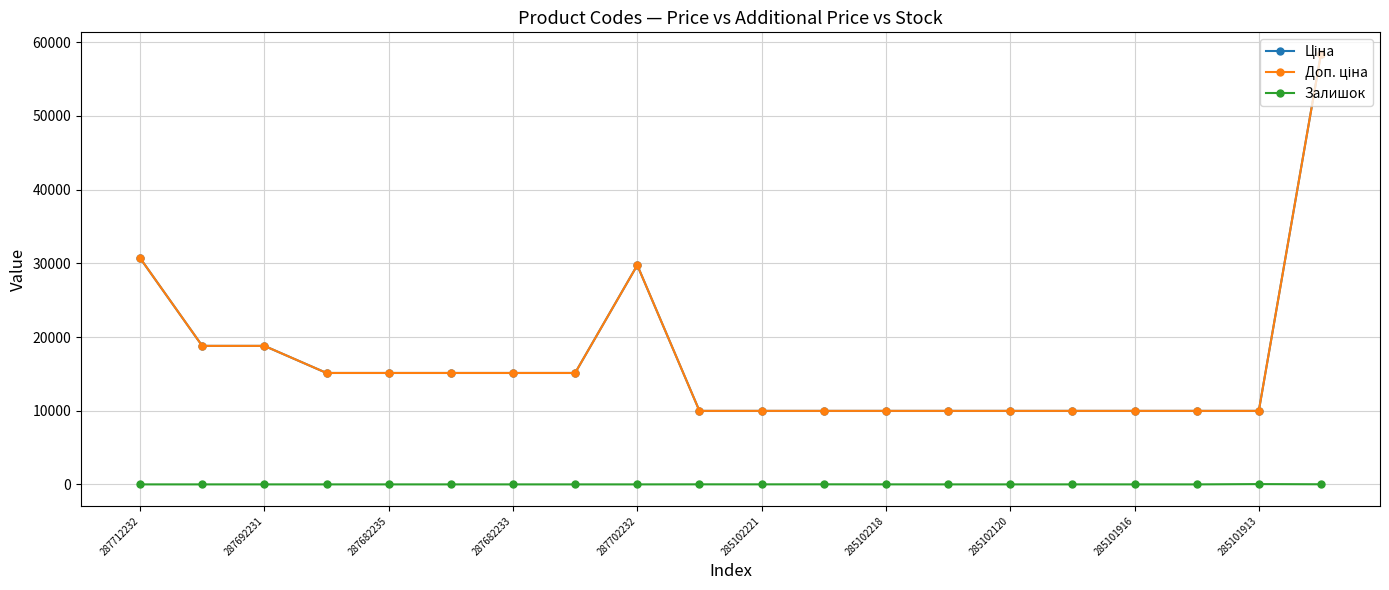

Does the chart have visible grid lines?

Yes